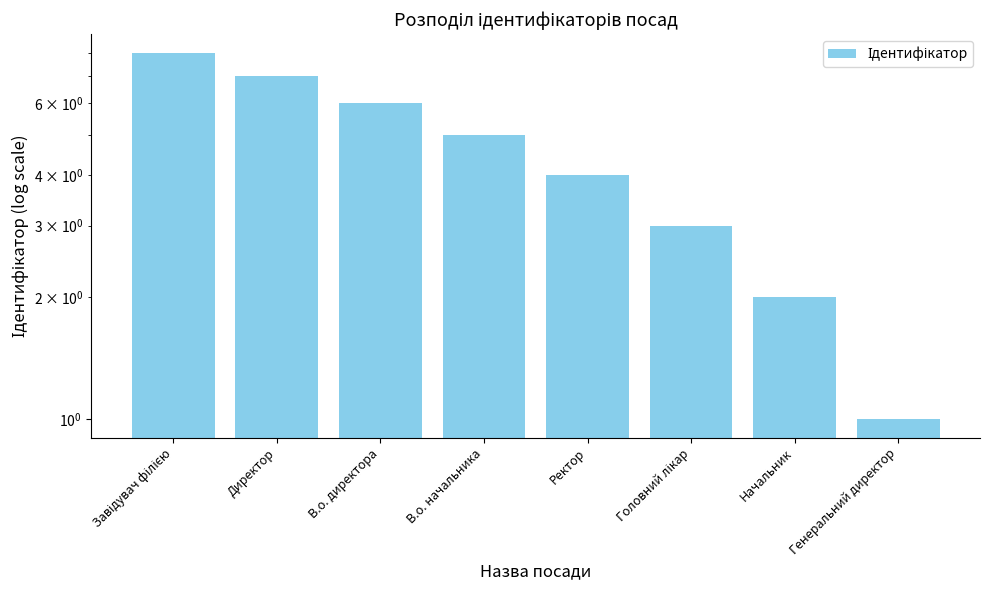

Which has a higher value, Завідувач філією or Директор?

Завідувач філією